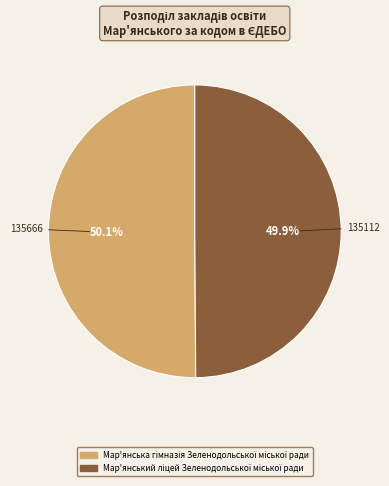

Does any single category account for the majority?

Yes